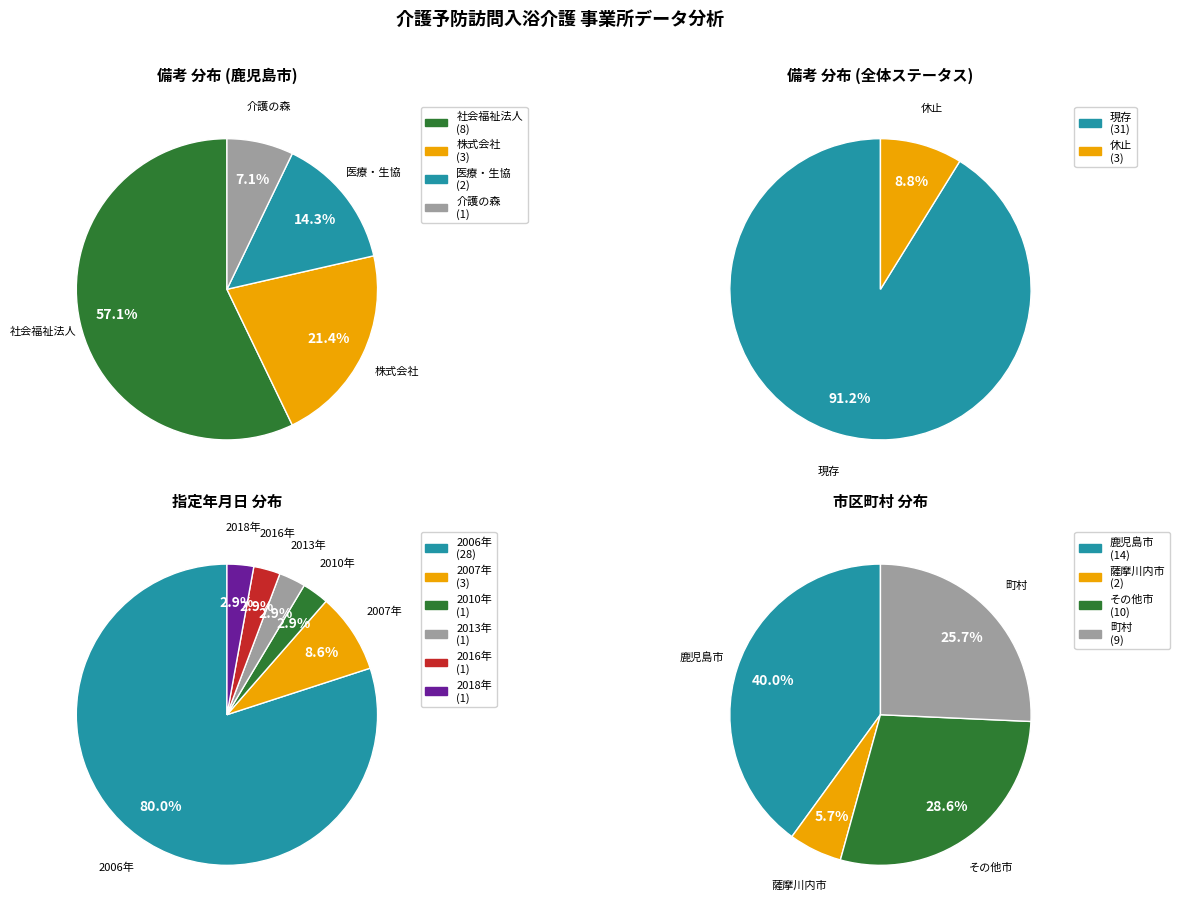

Rank the categories by value from lowest to highest.

休止, 現存